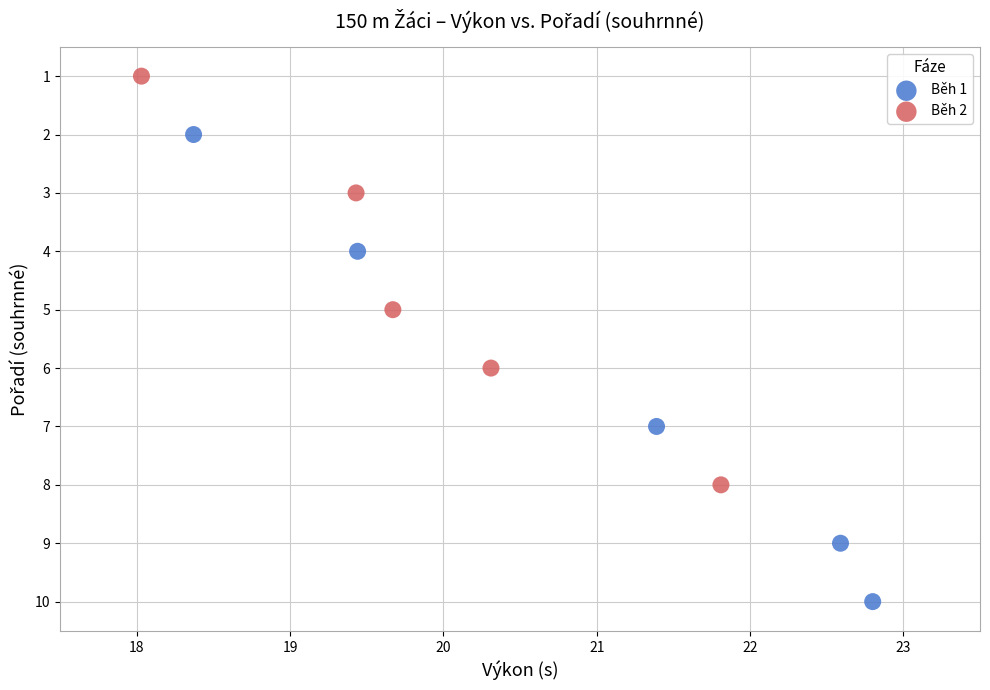

Which series has the widest spread of Y values?

Běh 1